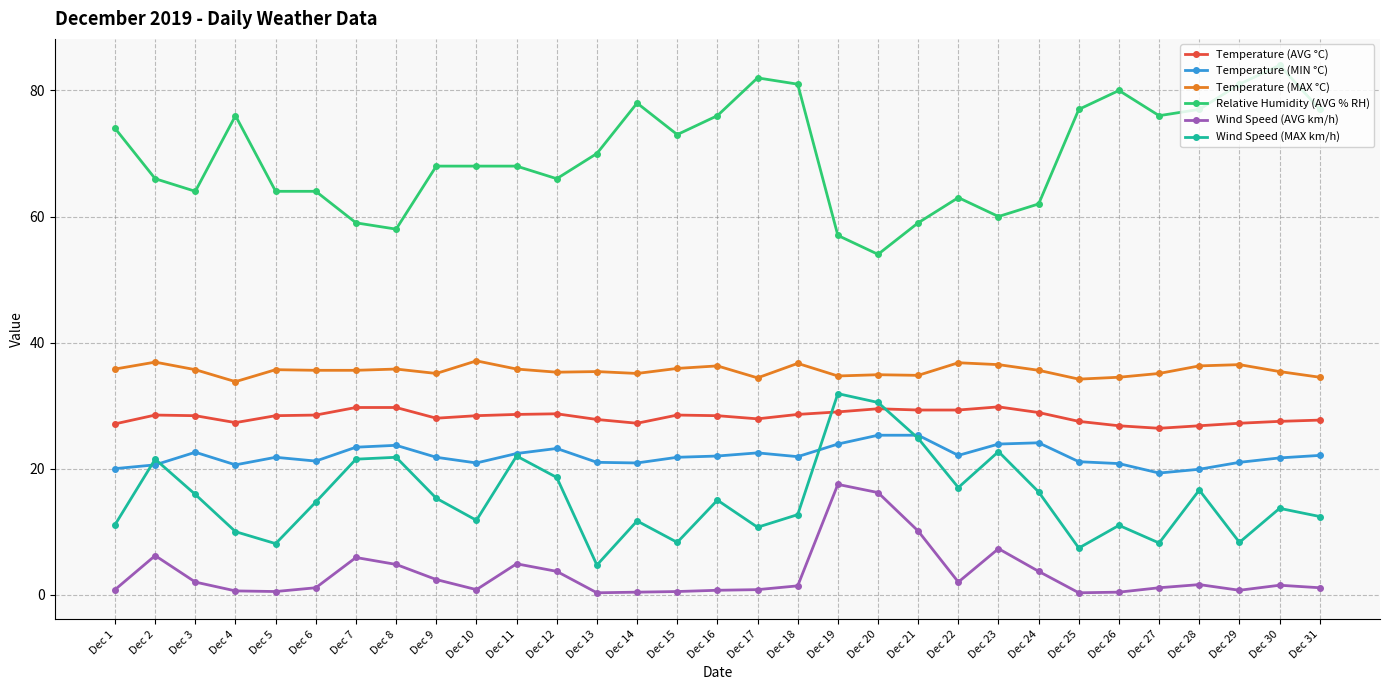

What is the difference between the maximum and minimum values in the Temperature (MAX °C) series?

3.3